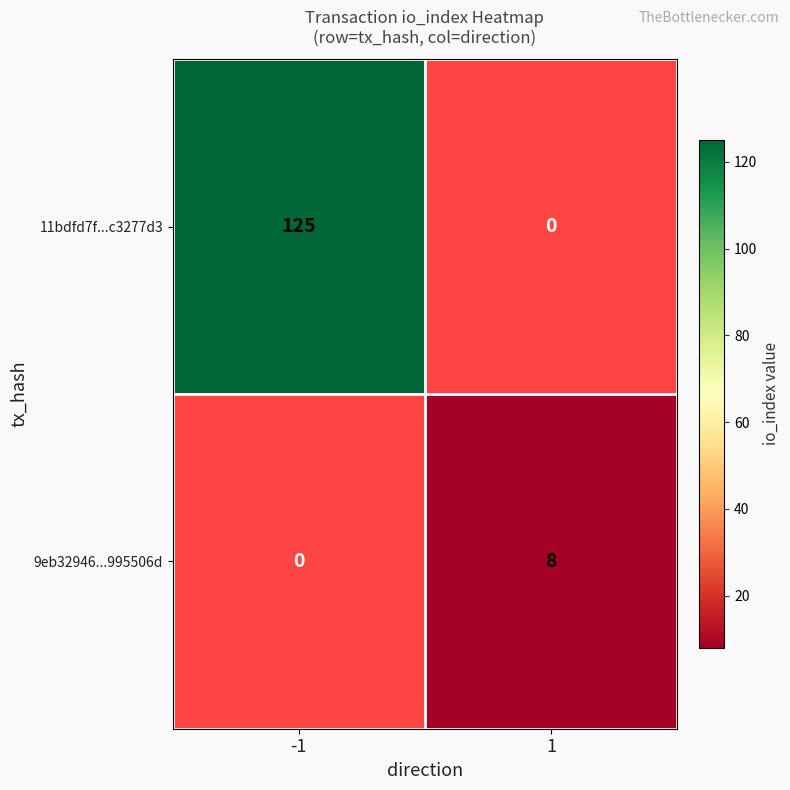

Is it true that 11bdfd7f...c3277d3 equals 181 at -1?

False